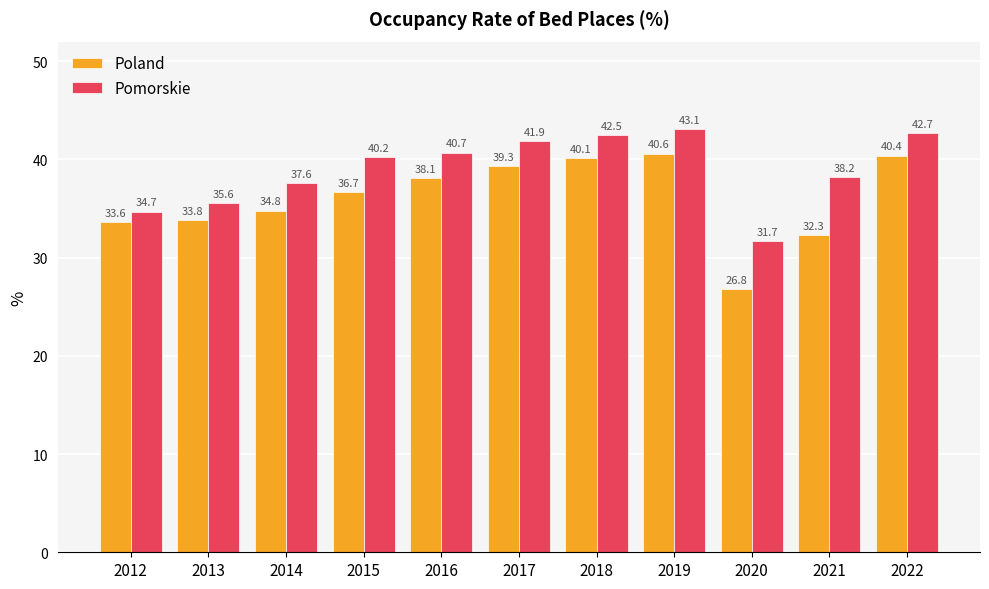

Which series changed the most between 2016 and 2022?

Poland